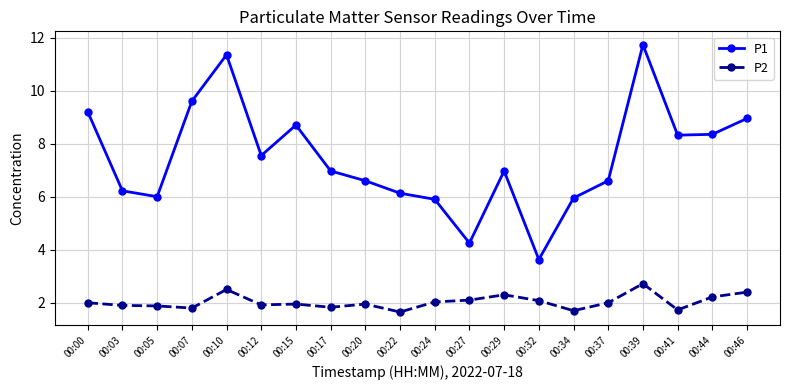

What value does the P2 series have at 00:00?

2.0